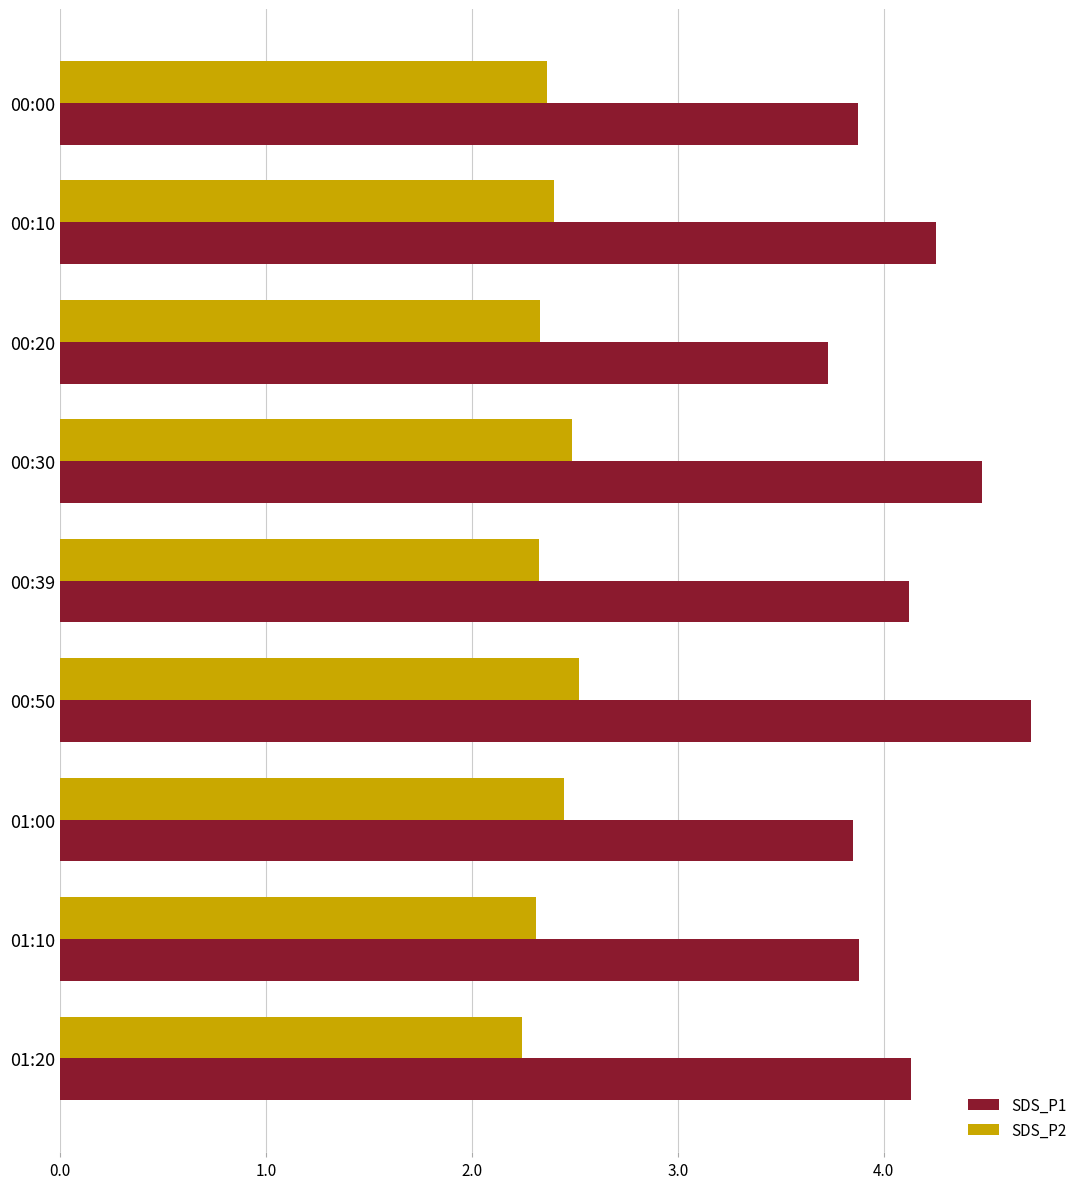

True or false: SDS_P1 has a value of 2.7 at 00:39.

False